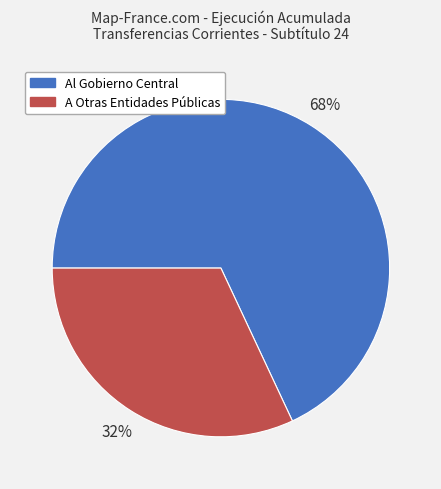

To the nearest percent, what portion does A Otras Entidades Públicas represent?

32%